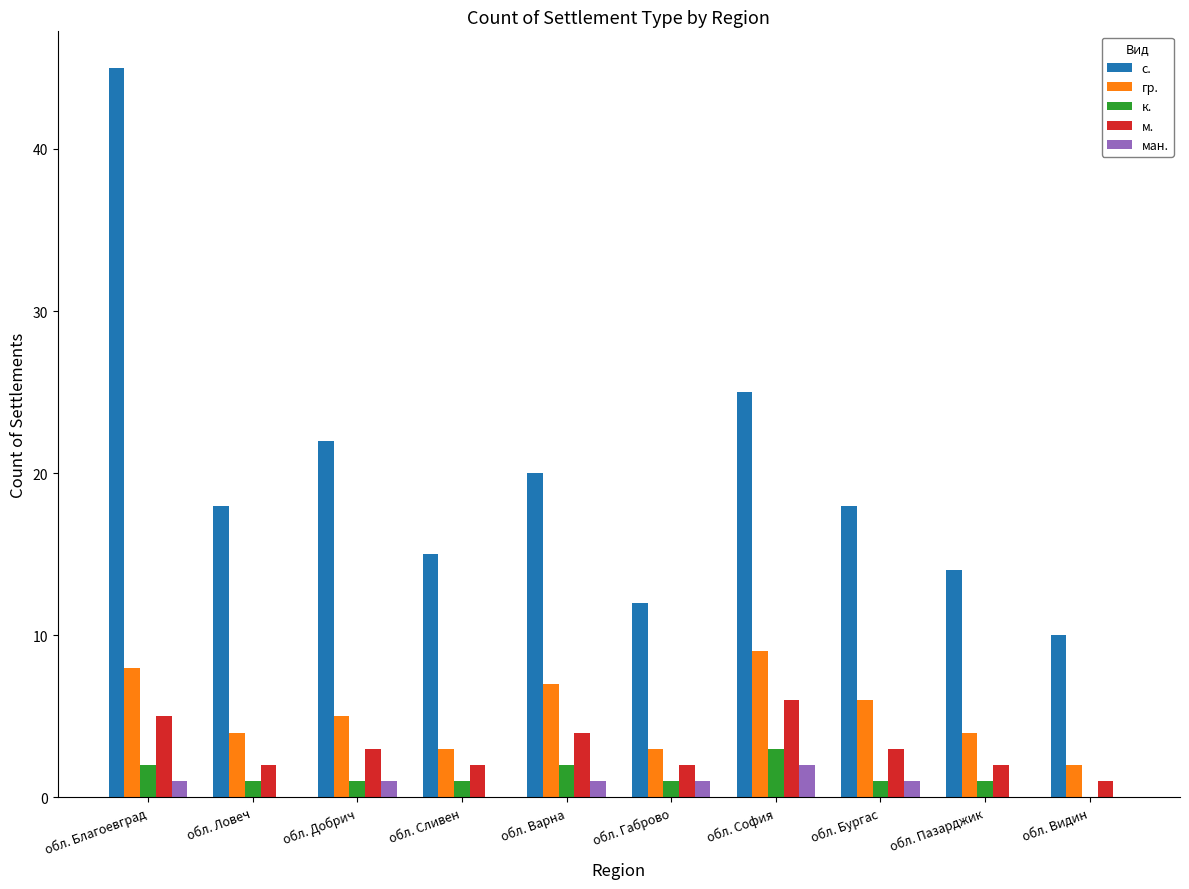

What is the sum of all м. values?

30